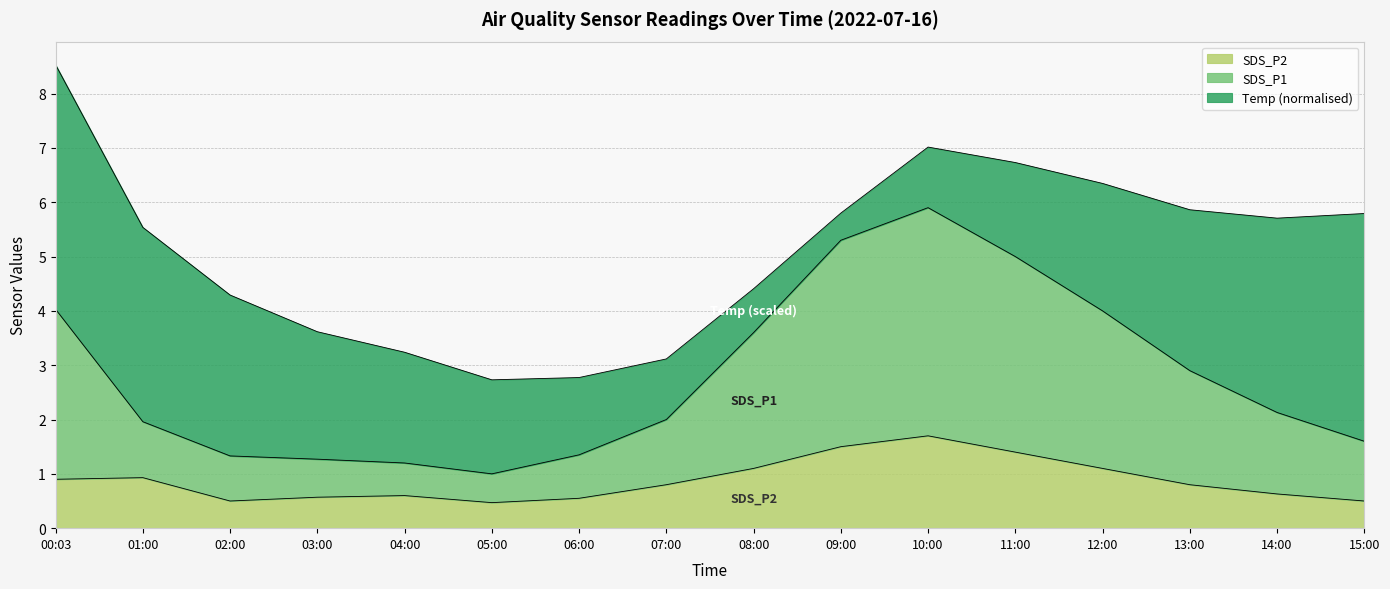

What is the lowest value of the SDS_P2 series?

0.5